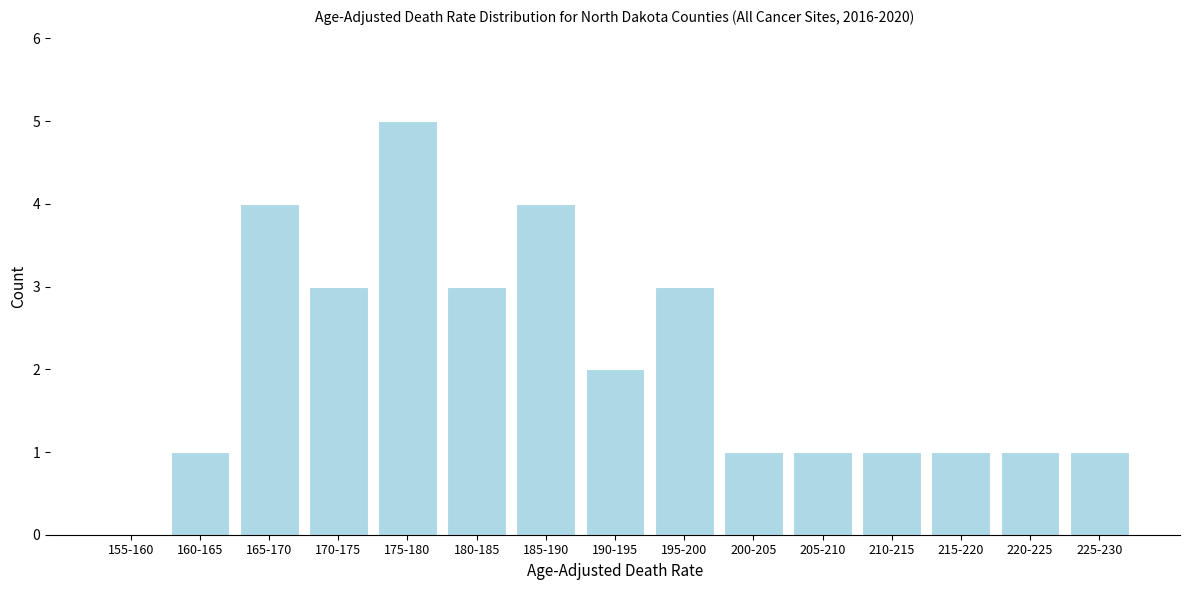

Reading left to right, transcribe all the data shown in this chart.

155-160=0	160-165=1	165-170=4	170-175=3	175-180=5	180-185=3	185-190=4	190-195=2	195-200=3	200-205=1	205-210=1	210-215=1	215-220=1	220-225=1	225-230=1